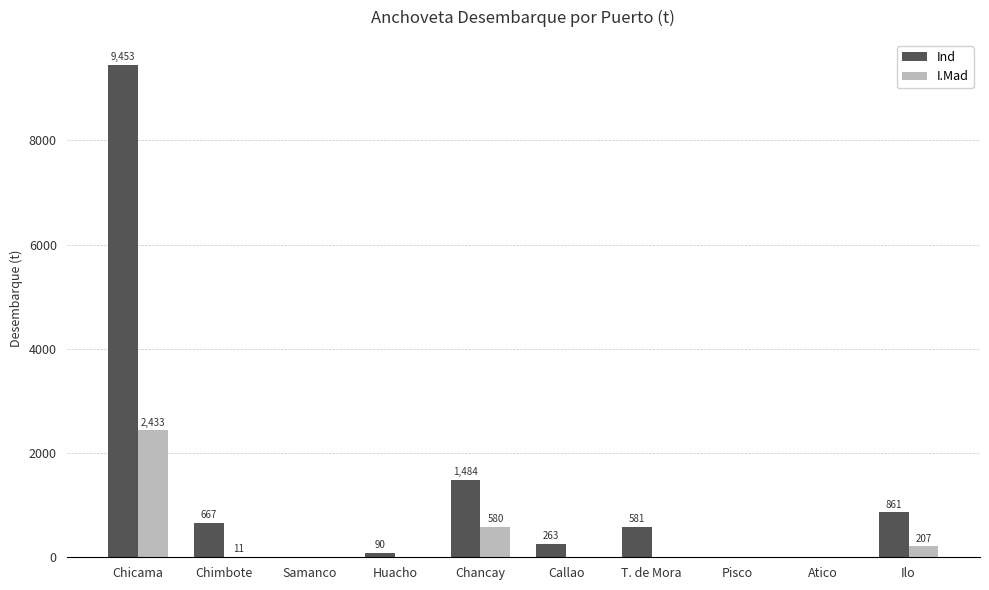

How many values in the I.Mad series exceed 0?

4